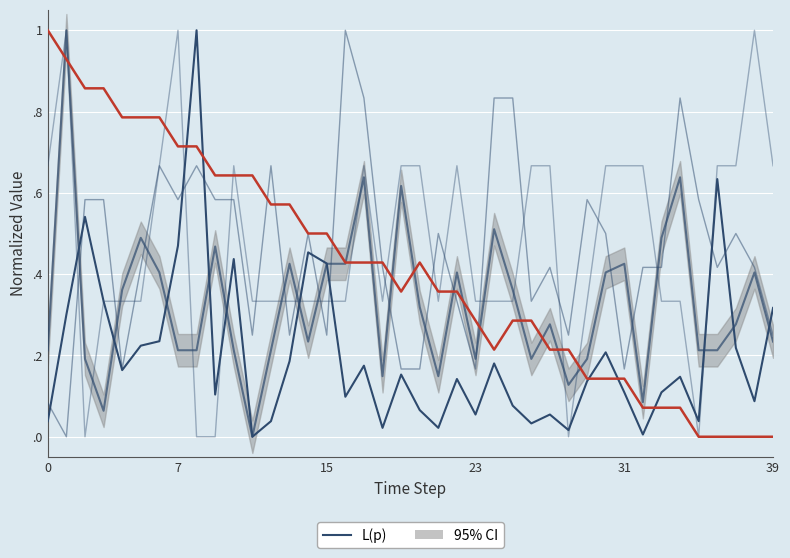

What is the maximum value for Signal?

1.0